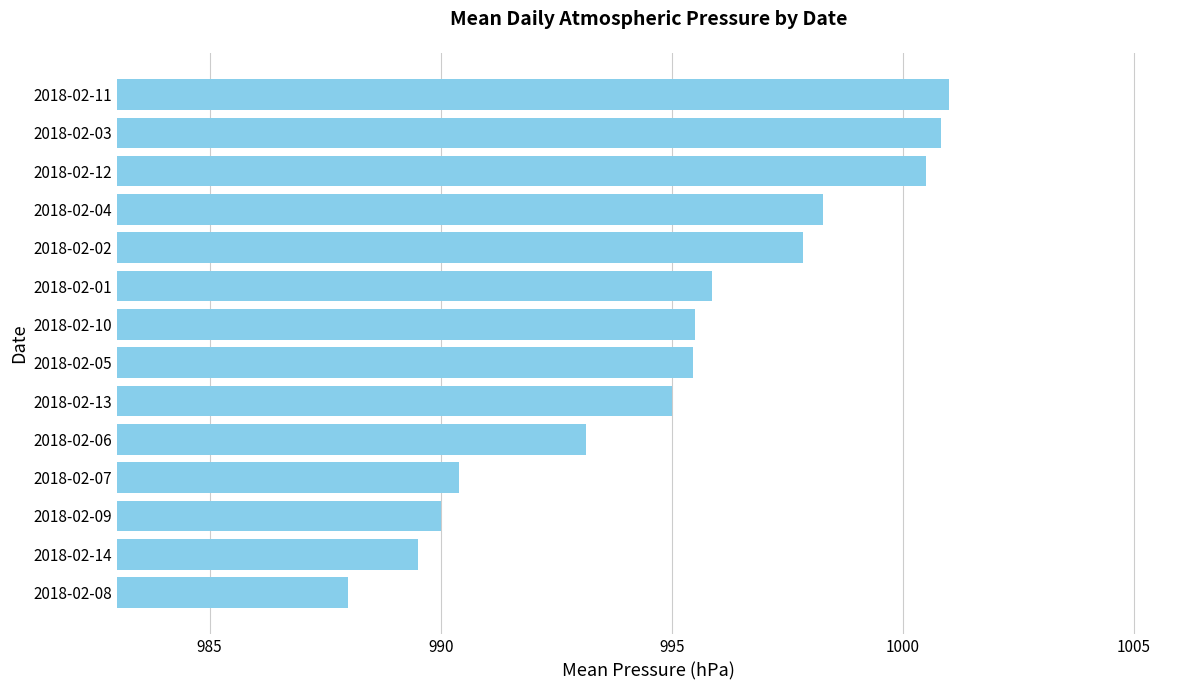

What is the maximum value shown in the chart?

1001.0